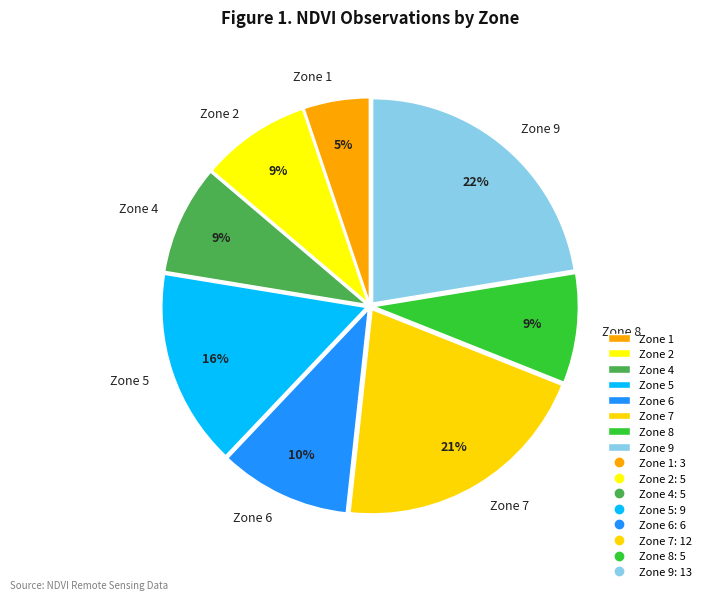

To the nearest percent, what percentage of the pie is Zone 5?

16%